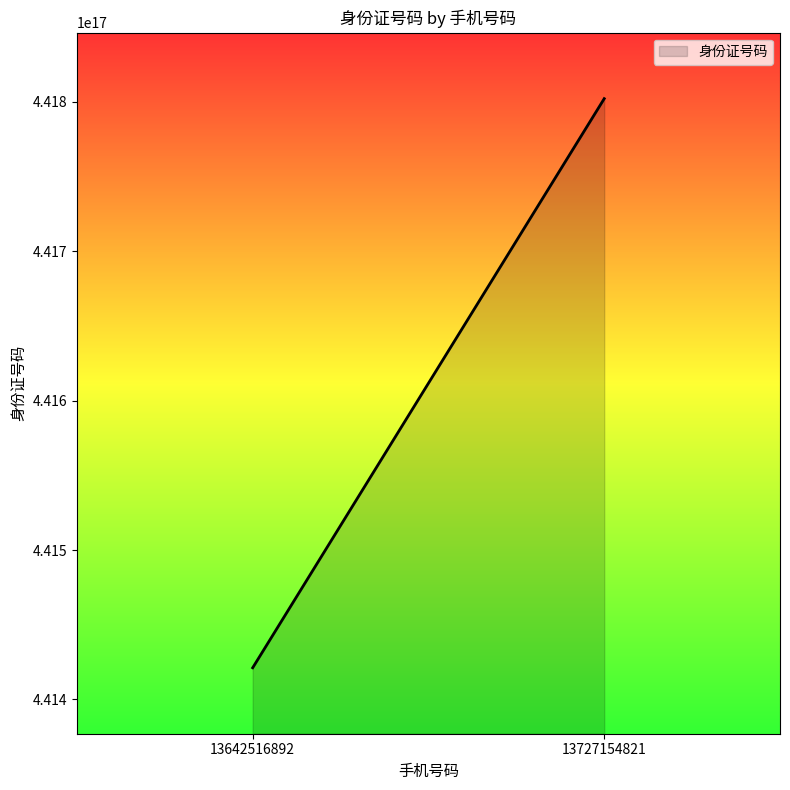

What is the difference between the maximum and minimum values?

380999297055424